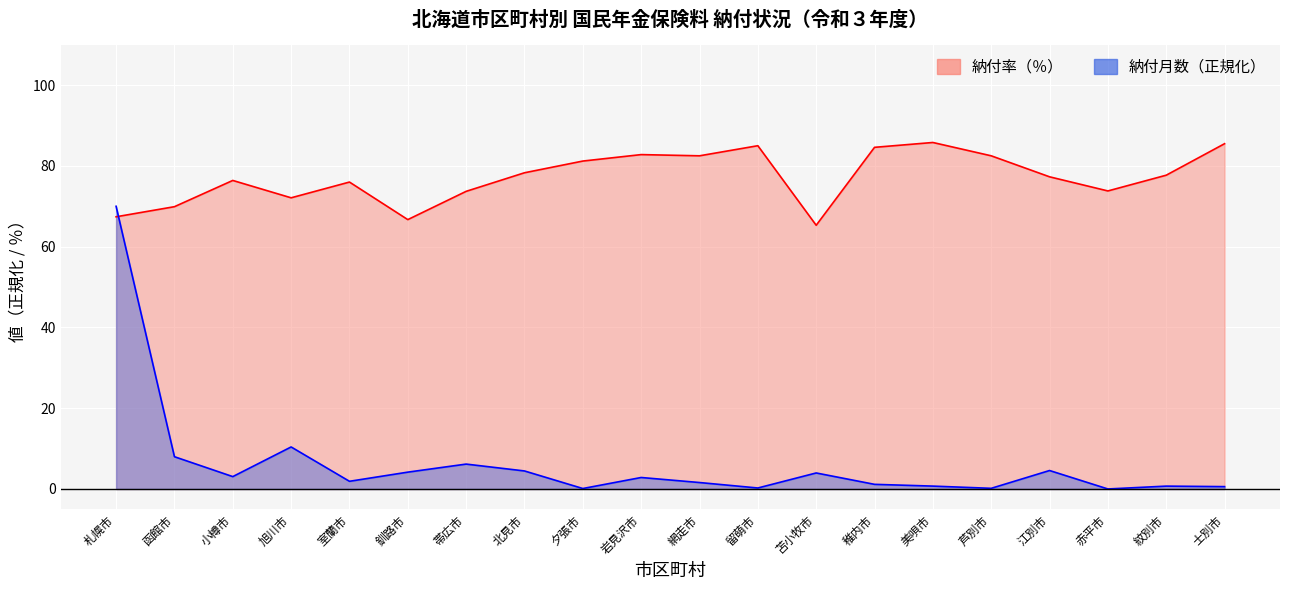

Reading left to right, extract all data points from this chart.

納付率（％）線: 札幌市=67.4	函館市=69.9	小樽市=76.4	旭川市=72.1	室蘭市=76.0	釧路市=66.7	帯広市=73.7	北見市=78.3	夕張市=81.2	岩見沢市=82.8	網走市=82.5	留萌市=85.0	苫小牧市=65.3	稚内市=84.6	美唄市=85.8	芦別市=82.5	江別市=77.3	赤平市=73.8	紋別市=77.7	士別市=85.5
納付月数（正規化）線: 札幌市=70.0	函館市=8.0	小樽市=3.1	旭川市=10.4	室蘭市=1.9	釧路市=4.2	帯広市=6.2	北見市=4.5	夕張市=0.1	岩見沢市=2.8	網走市=1.6	留萌市=0.2	苫小牧市=4.0	稚内市=1.1	美唄市=0.7	芦別市=0.2	江別市=4.6	赤平市=0.0	紋別市=0.7	士別市=0.6